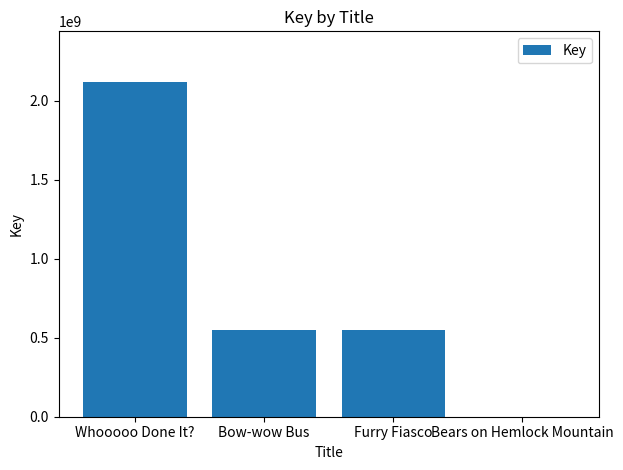

What is the approximate value at Furry Fiasco?

550762487